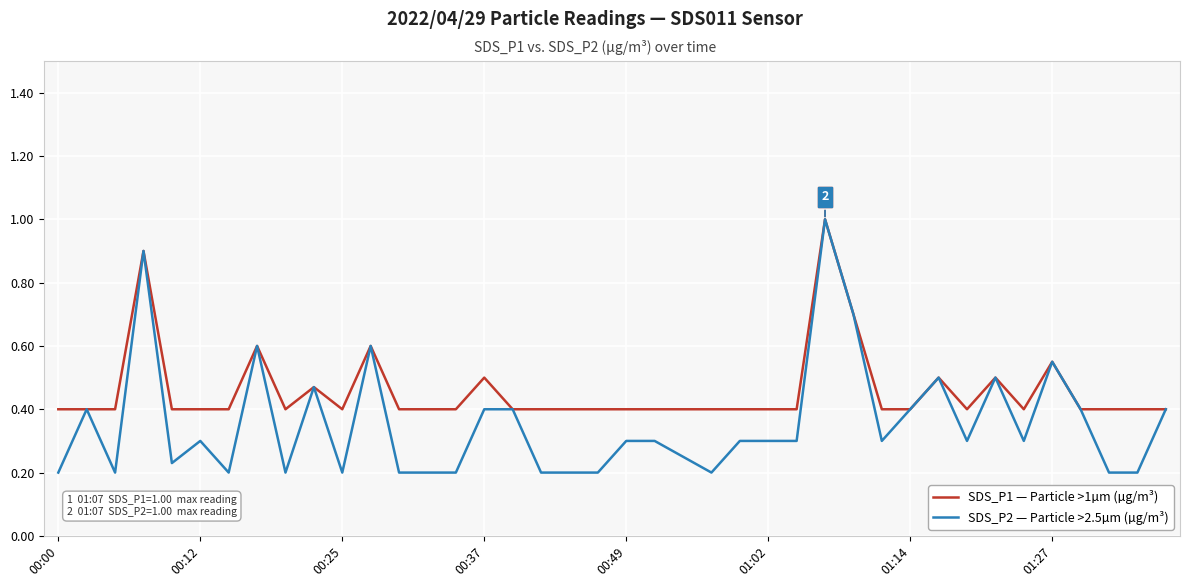

Which series has the largest range (max minus min)?

SDS_P2 — Particle >2.5µm (µg/m³)